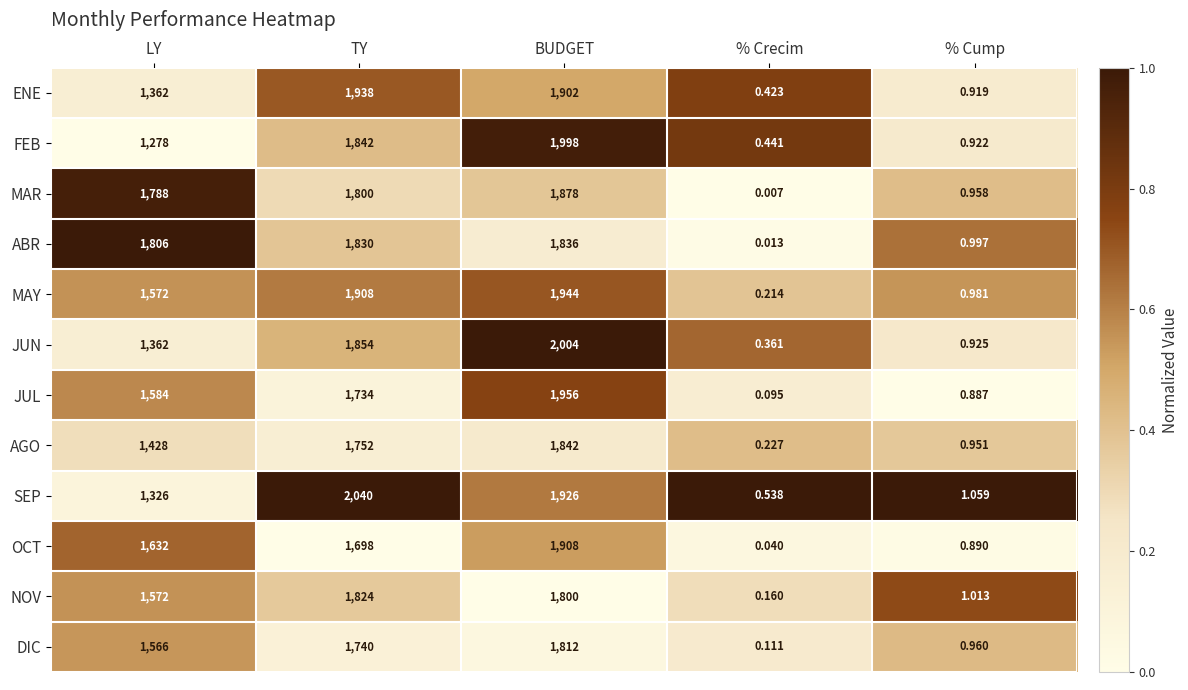

Rank the series at BUDGET from highest to lowest value.

JUN, FEB, JUL, MAY, SEP, OCT, ENE, MAR, AGO, ABR, DIC, NOV